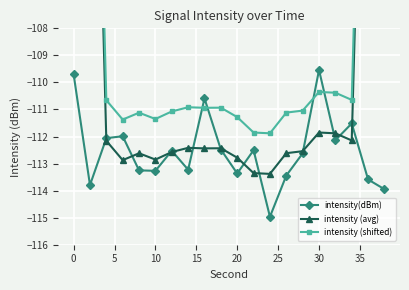

The value of intensity(dBm) at 0 is -109.7. True or false?

True